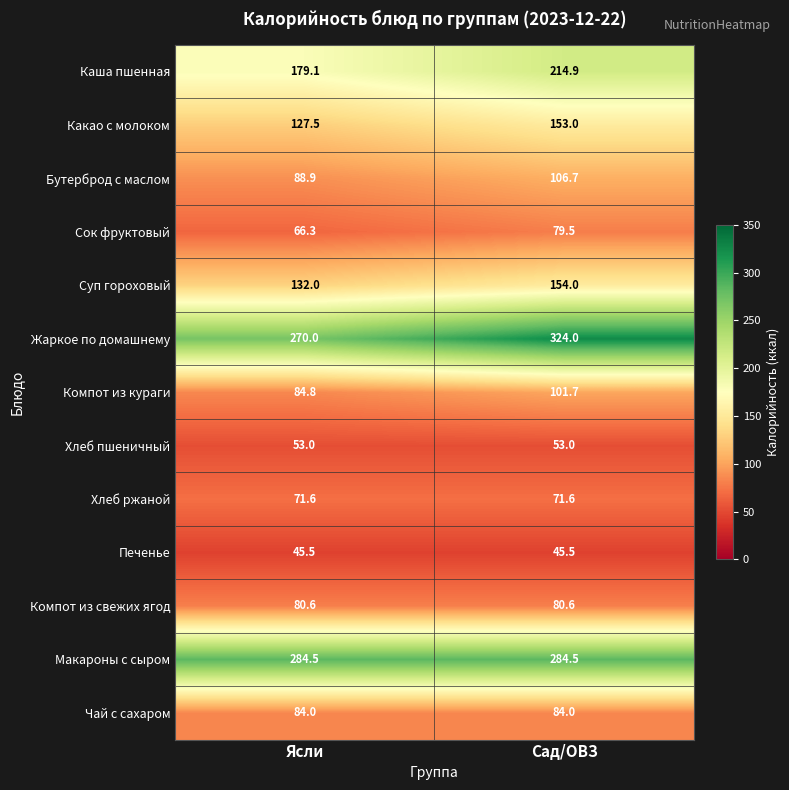

What is the maximum value for Компот из кураги?

101.7